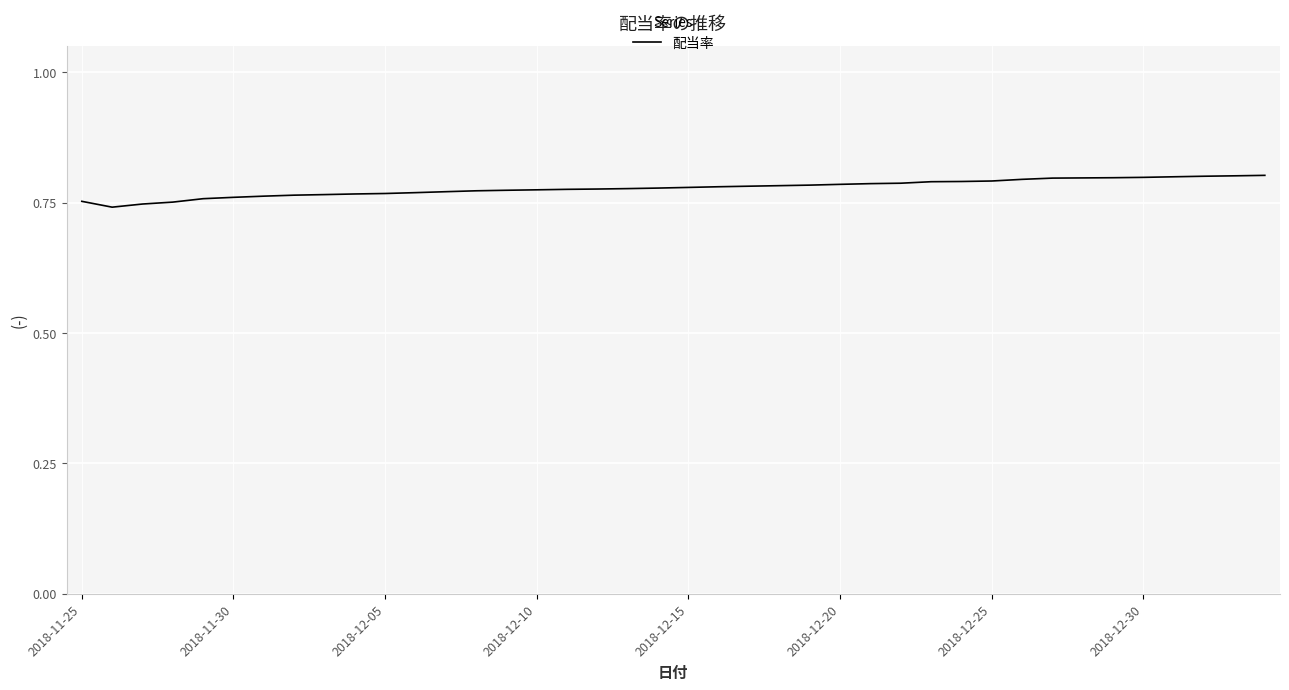

What is the sum of all values?

31.1